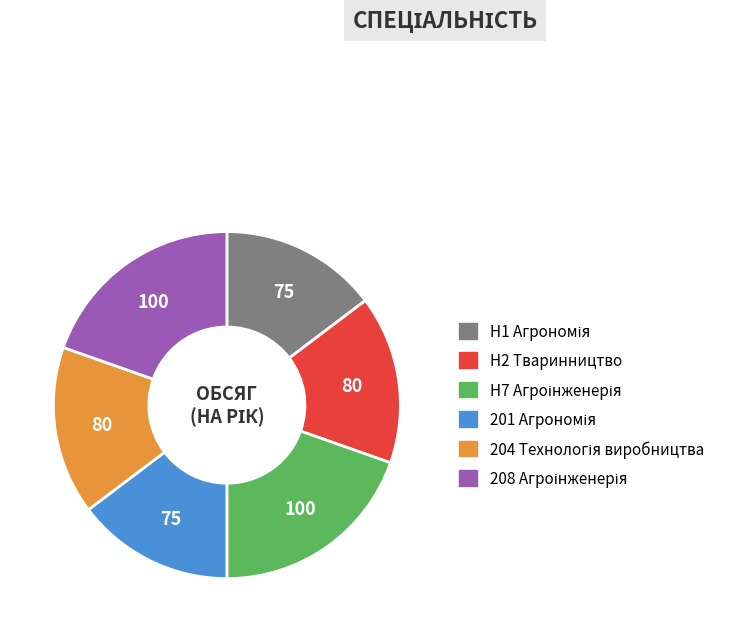

Is there any slice that represents more than half of the pie?

No